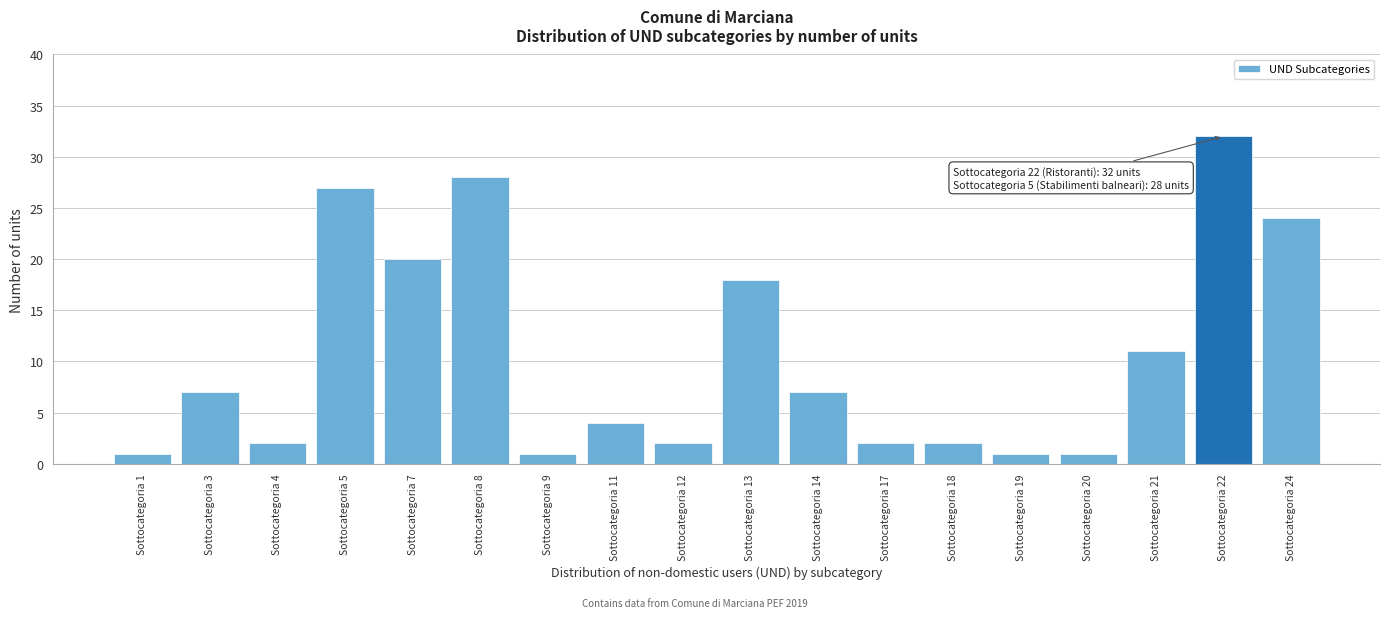

Reading left to right, what are all the values shown in this chart?

1	7	2	27	20	28	1	4	2	18	7	2	2	1	1	11	32	24